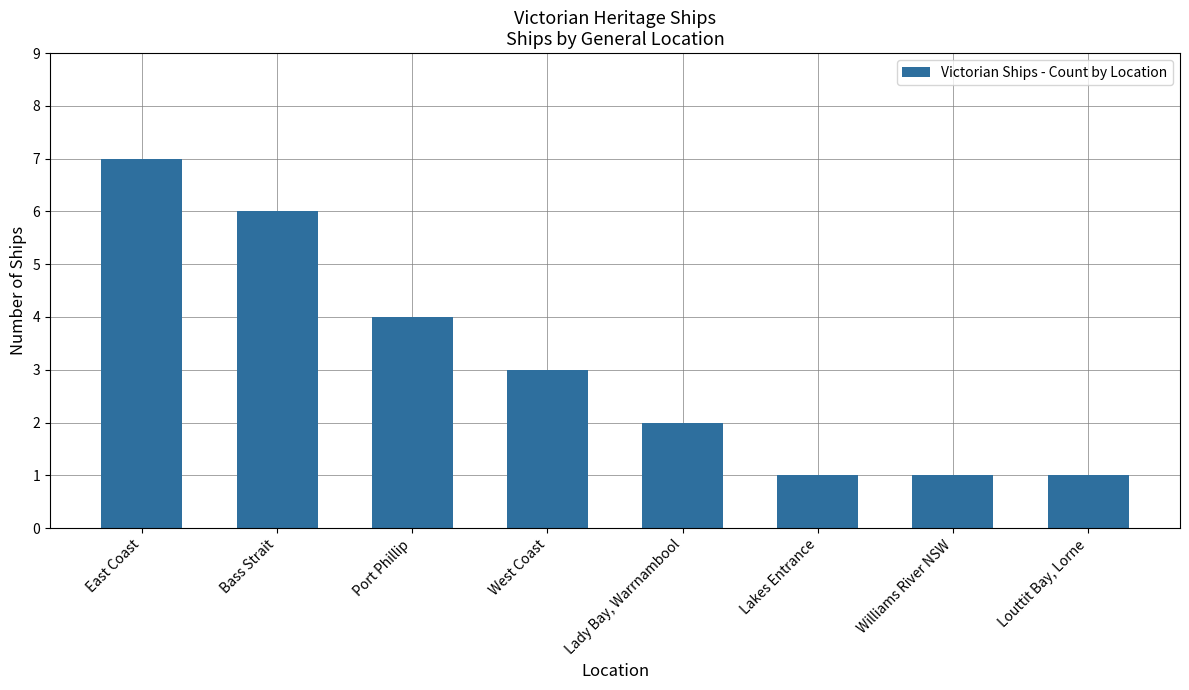

Reading left to right, transcribe all the data shown in this chart.

East Coast=7	Bass Strait=6	Port Phillip=4	West Coast=3	Lady Bay, Warrnambool=2	Lakes Entrance=1	Williams River NSW=1	Louttit Bay, Lorne=1